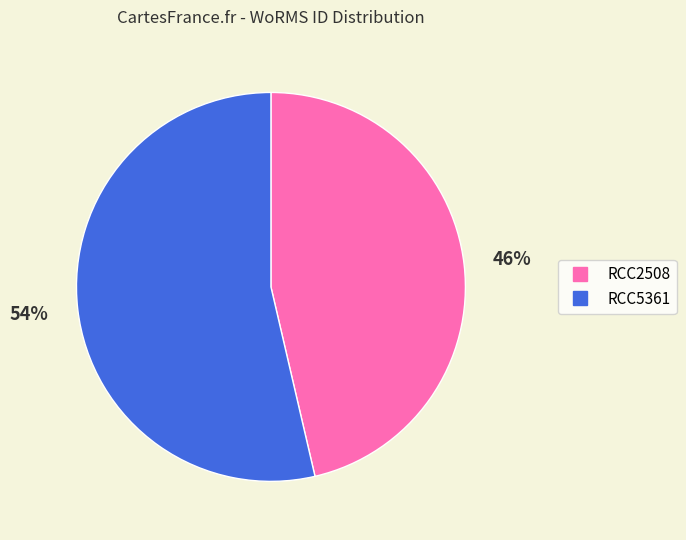

Approximately how many times larger is the value at RCC5361 compared to RCC2508?

1.2